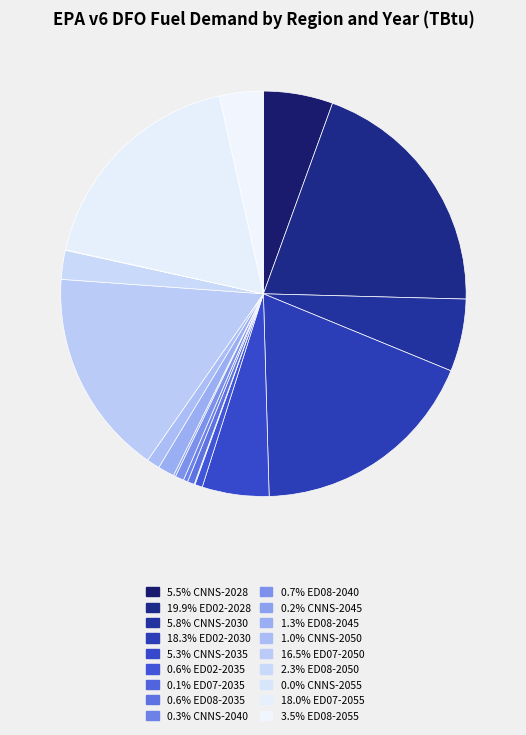

To the nearest percent, what is the difference between the largest and smallest slice percentages?

20%